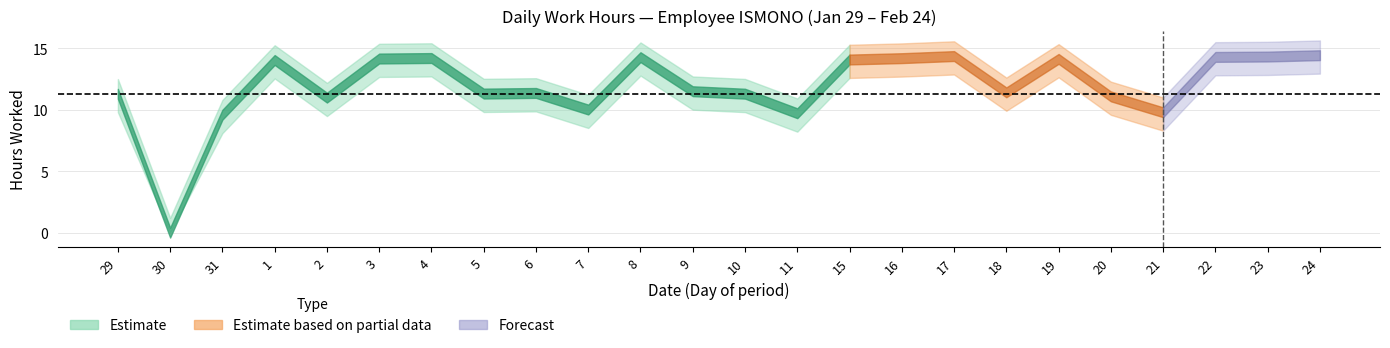

What is the difference between the values at 7 and 15?

4.1